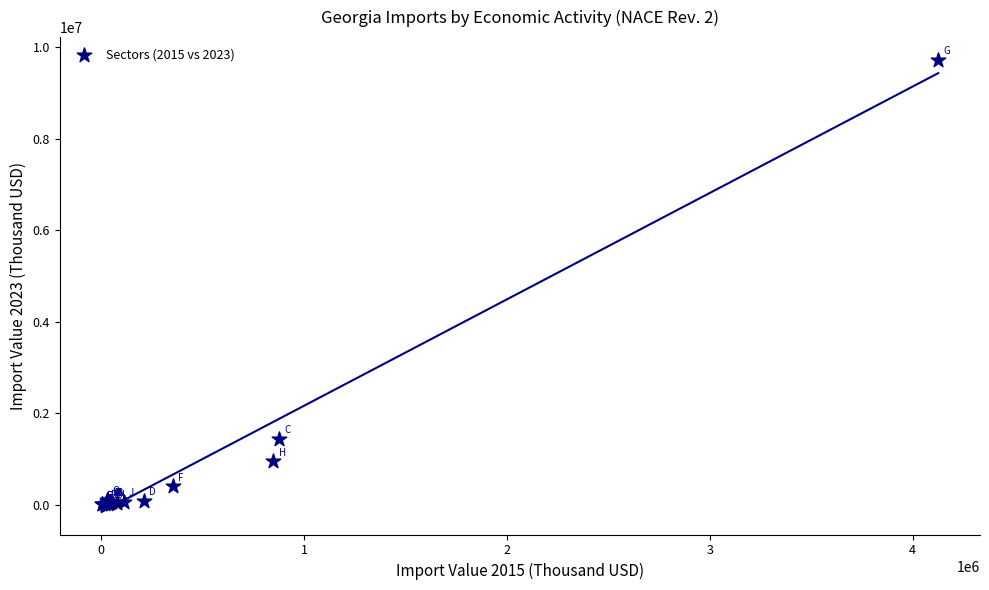

What Y value in the scatter plot is closest to 4869763?

1445449.0